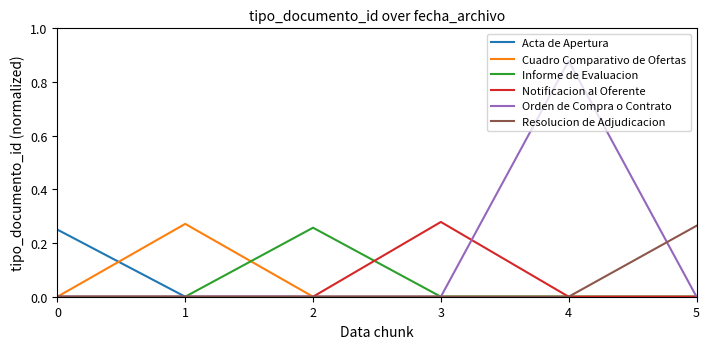

The Informe de Evaluacion series shows 0.0 at 3. True or false?

True